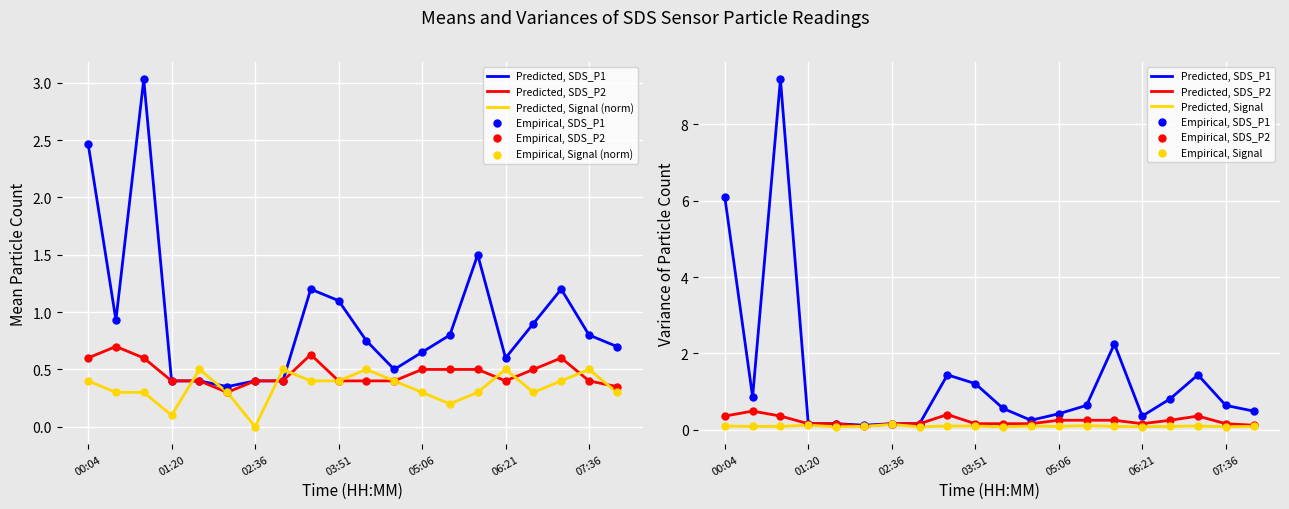

What are all the series names shown in the legend?

SDS_P1, SDS_P2, Signal